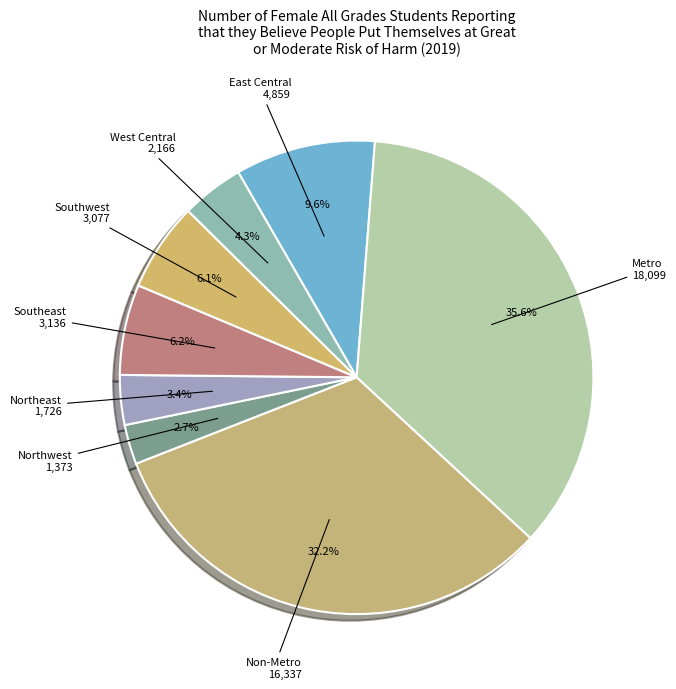

What is the ratio of the value at East Central to the value at Metro?

0.3